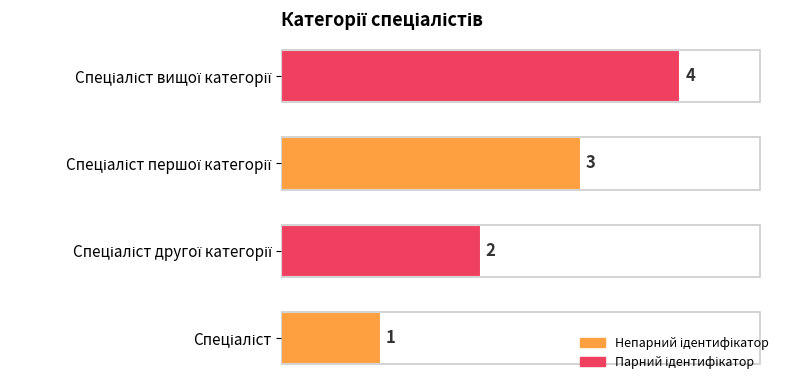

How many bars are there in total?

4